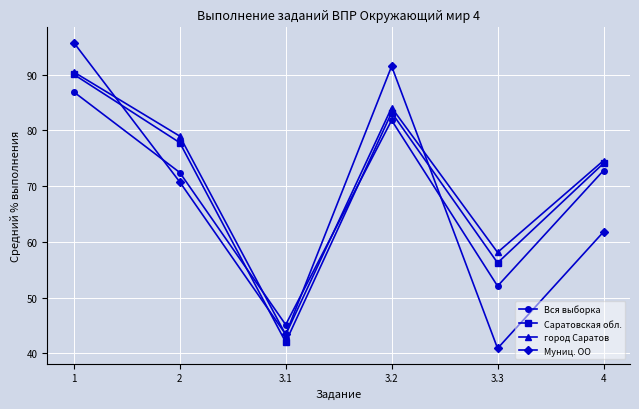

At which category does the chart reach its minimum across all series?

3.3